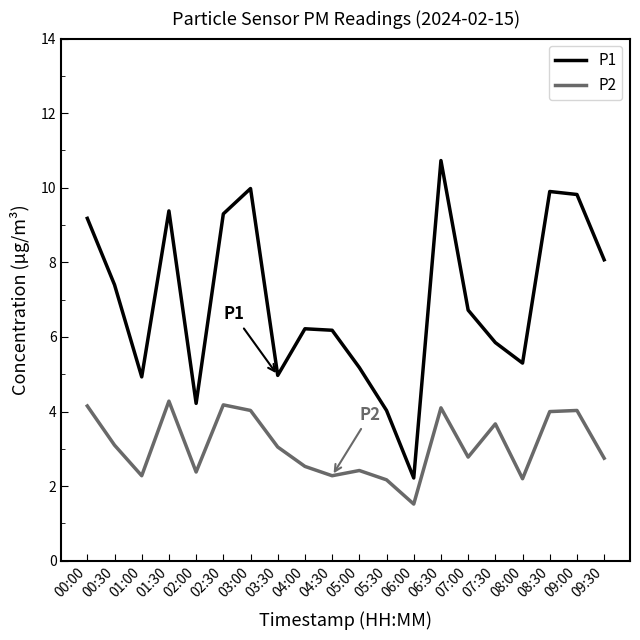

What is the smallest value displayed?

1.5